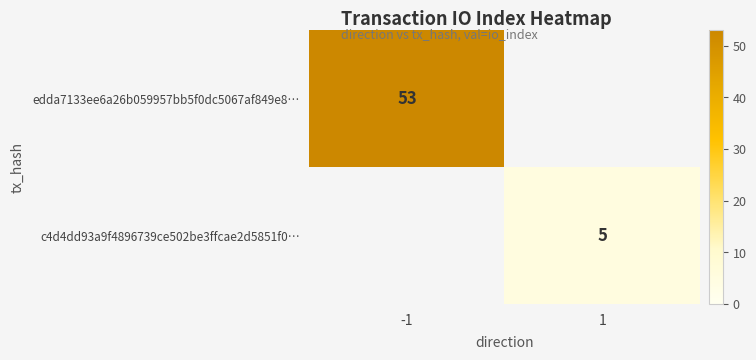

The c4d4dd93a9f4896739ce502be3ffcae2d5851f0… series shows 5 at 1. True or false?

True